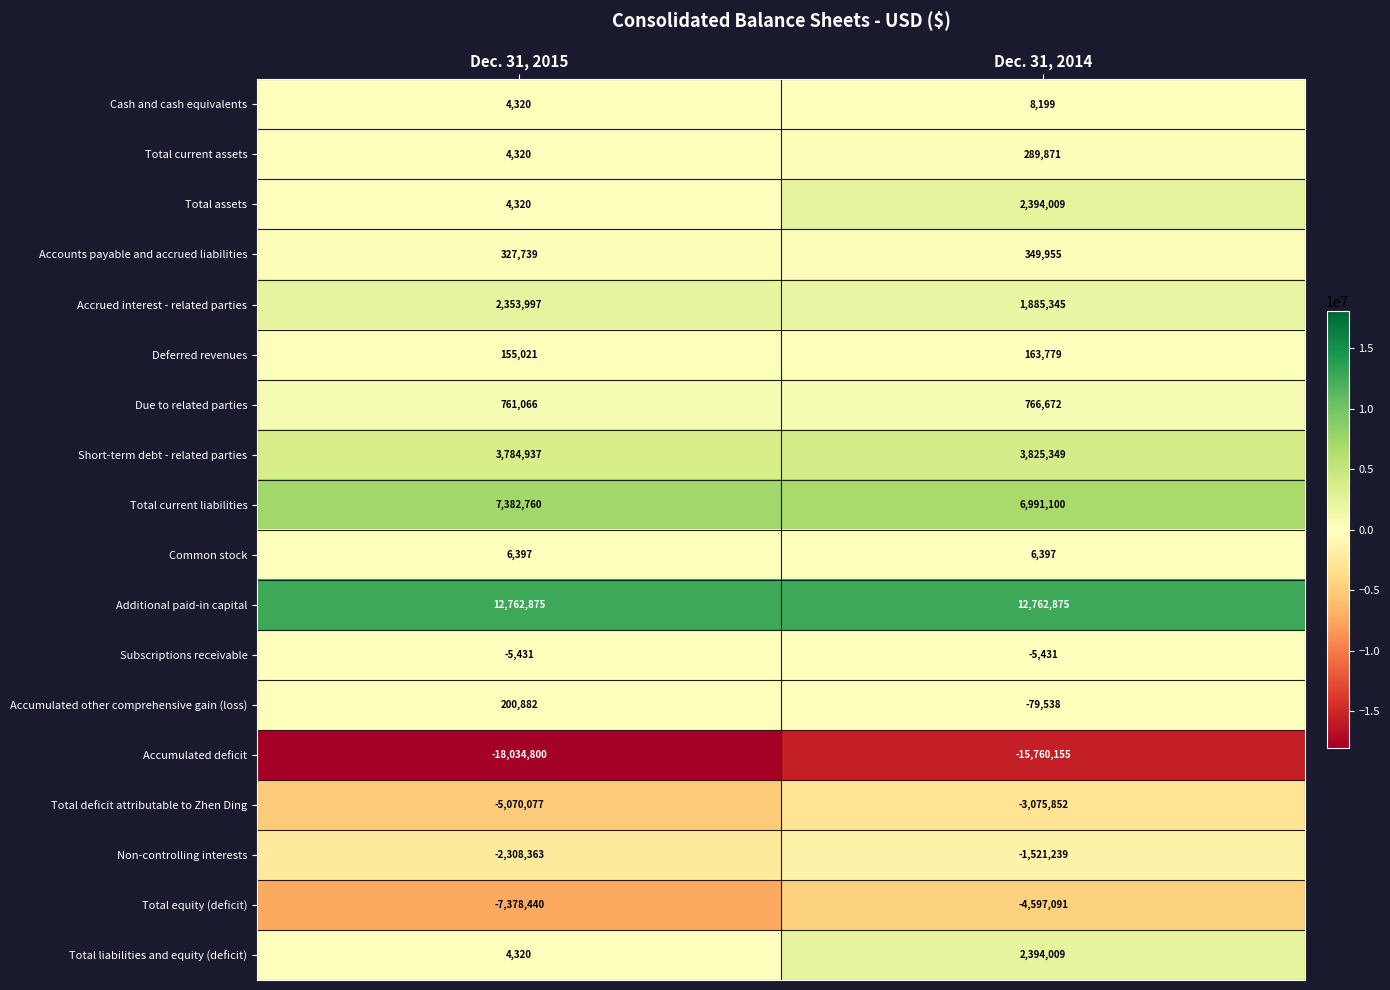

Is it true that Additional paid-in capital equals 12762875 at Dec. 31, 2014?

True